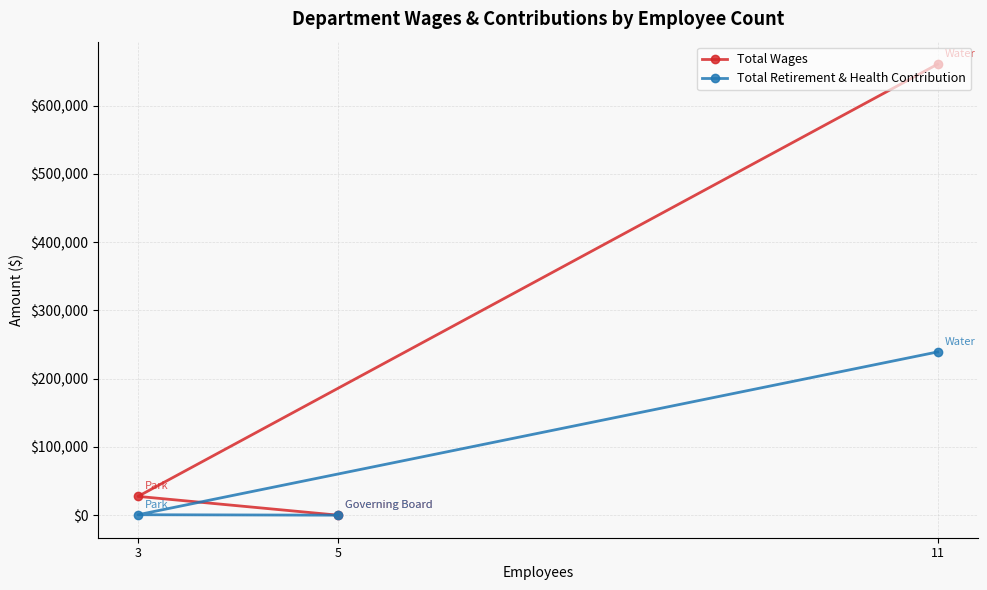

The value of Total Wages at 3 is 27524. True or false?

True